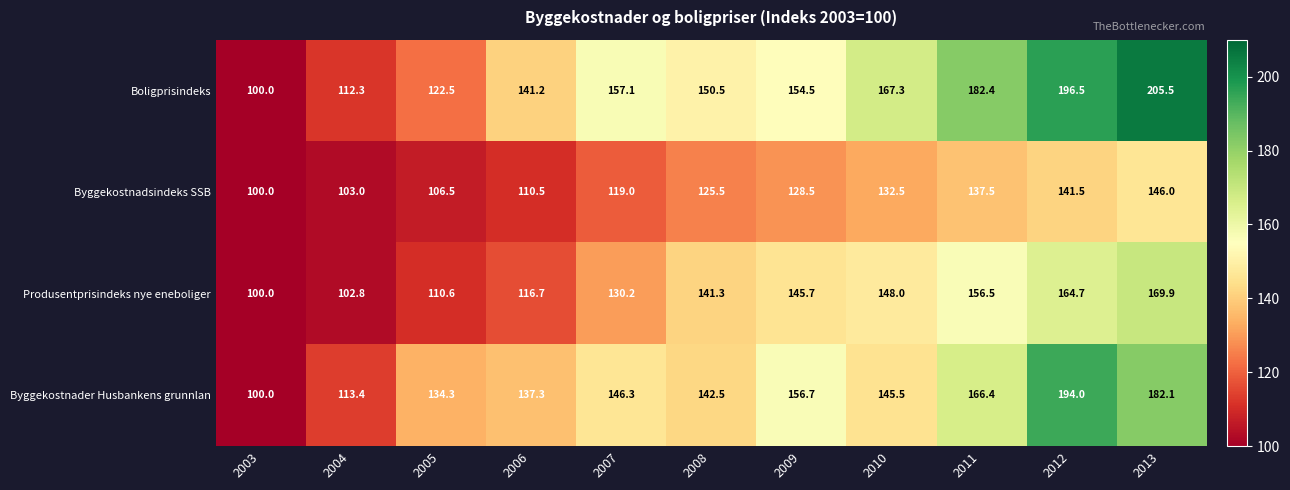

At which label does Produsentprisindeks nye eneboliger first exceed 141?

2008